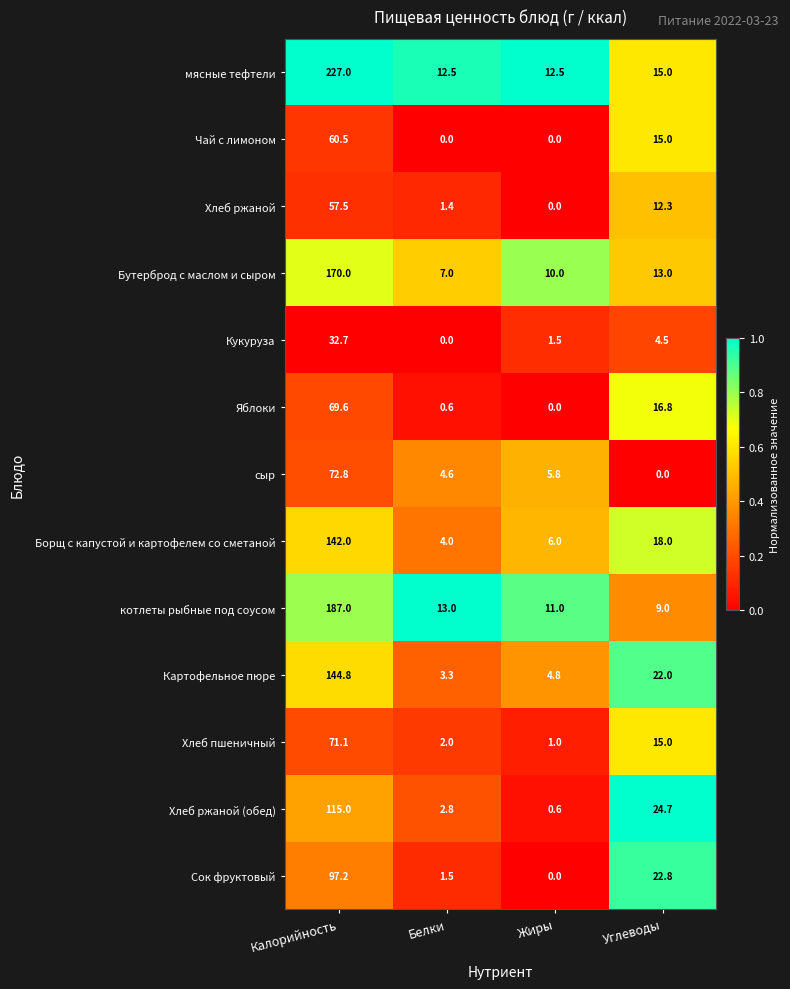

What is the sum of all Бутерброд с маслом и сыром values?

200.0